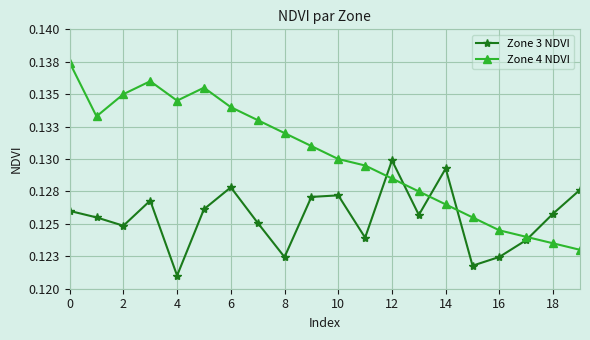

How many Zone 3 NDVI values are between 0 and 1?

20